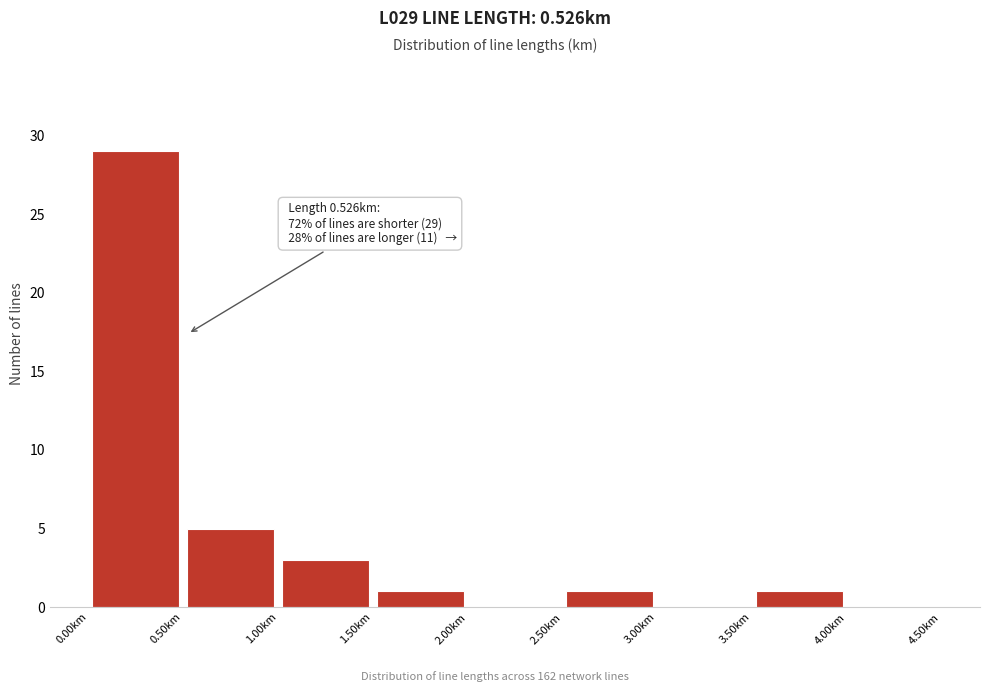

Over which range of the x-axis is the bar tallest?

0.0 to 0.5